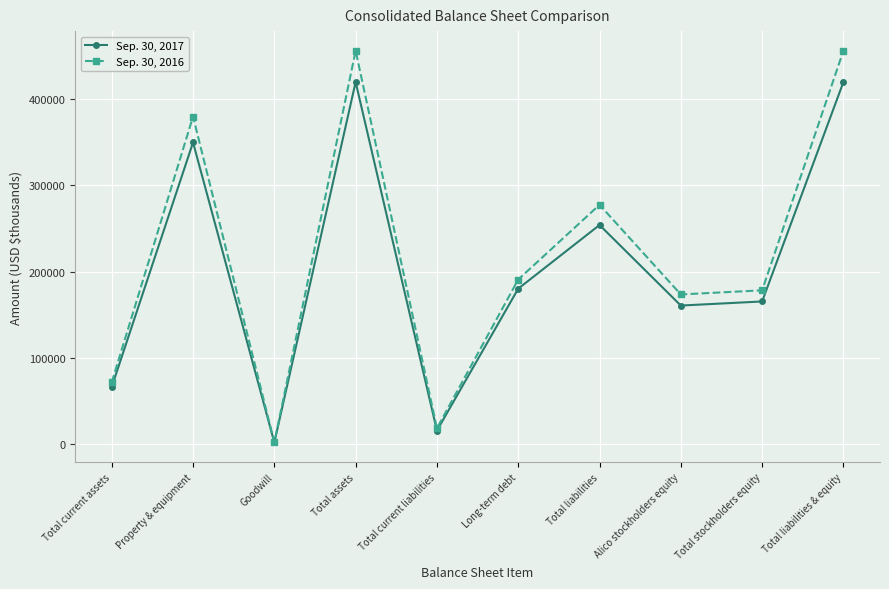

Reading right to left, list all the values displayed in this chart.

Sep. 30, 2017: 419182	165369	160641	253813	180159	15983	419182	2246	349337	66489
Sep. 30, 2016: 455445	178263	173490	277182	190746	18678	455445	2246	379247	71871